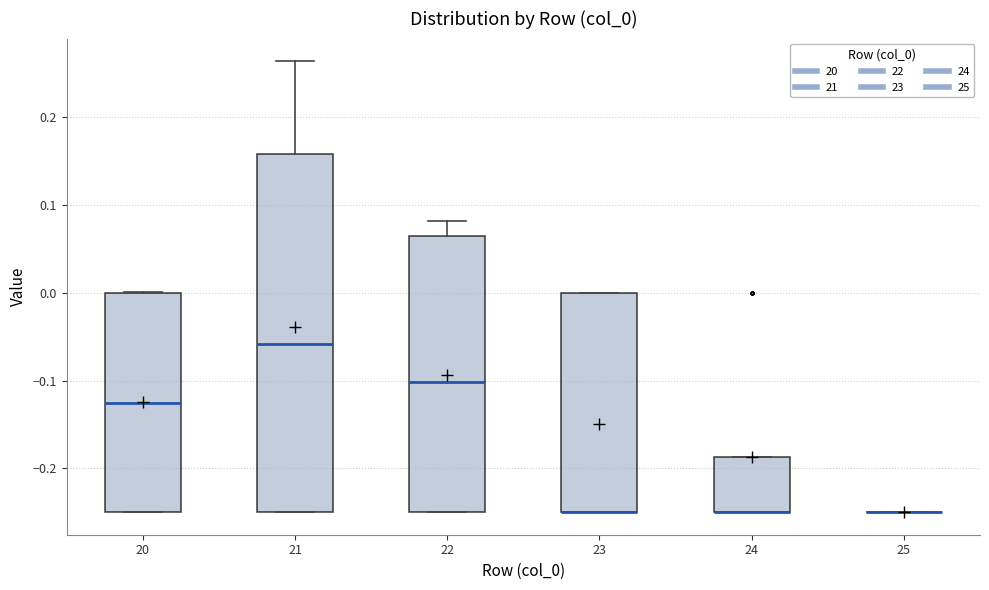

Which box is the tallest, from its lower edge to its upper edge?

21